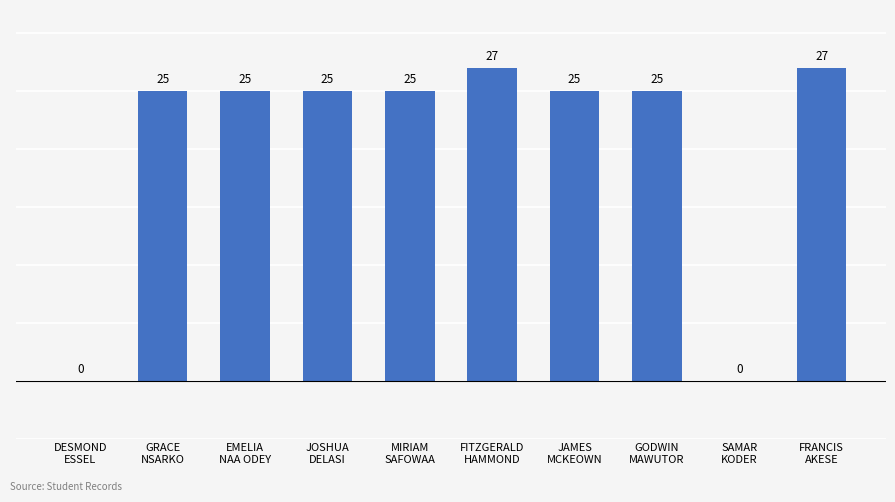

Are the bars horizontal?

No